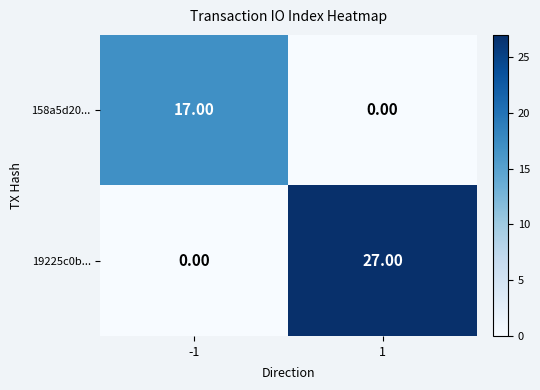

List the series in order of their peak value, lowest first.

158a5d20..., 19225c0b...